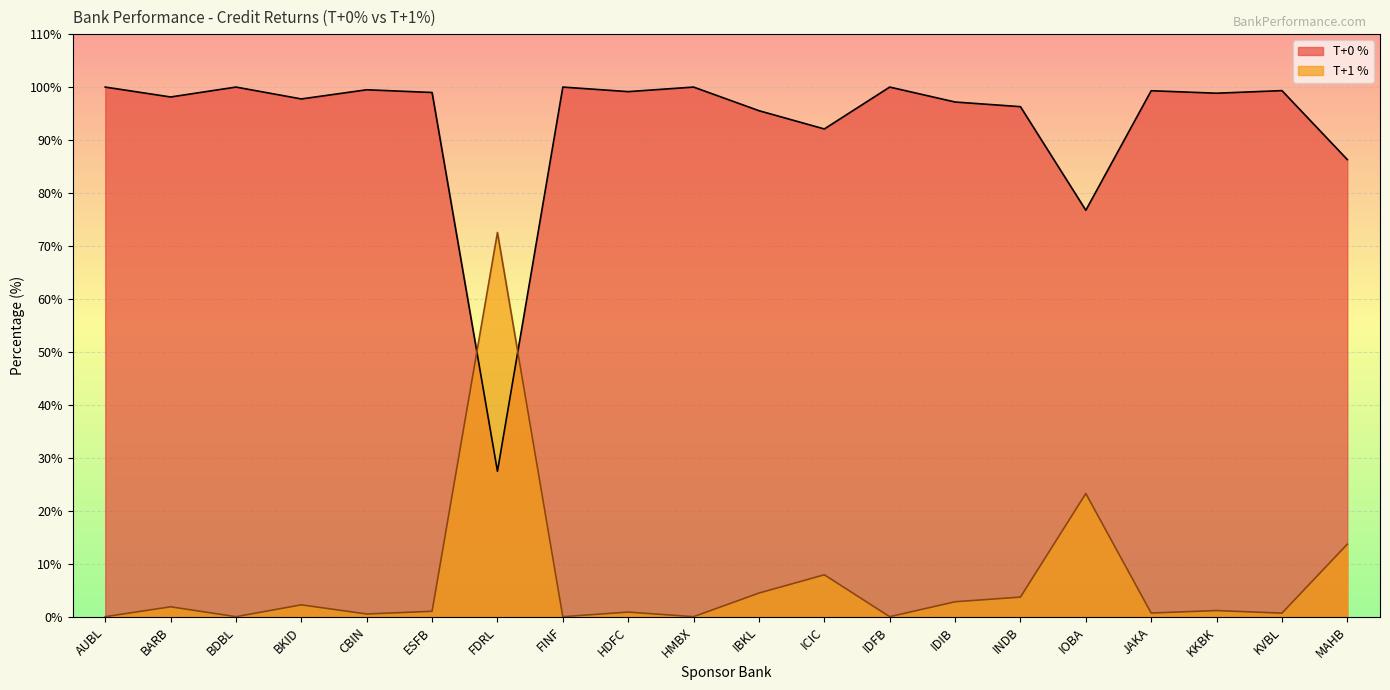

What is the difference between the T+0 % values at CBIN and ESFB?

0.5